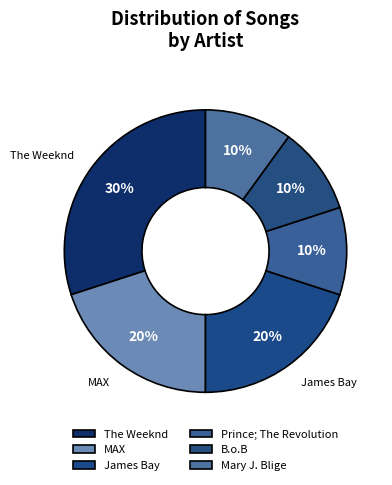

What is the total percentage of James Bay and Prince; The Revolution?

30.0%